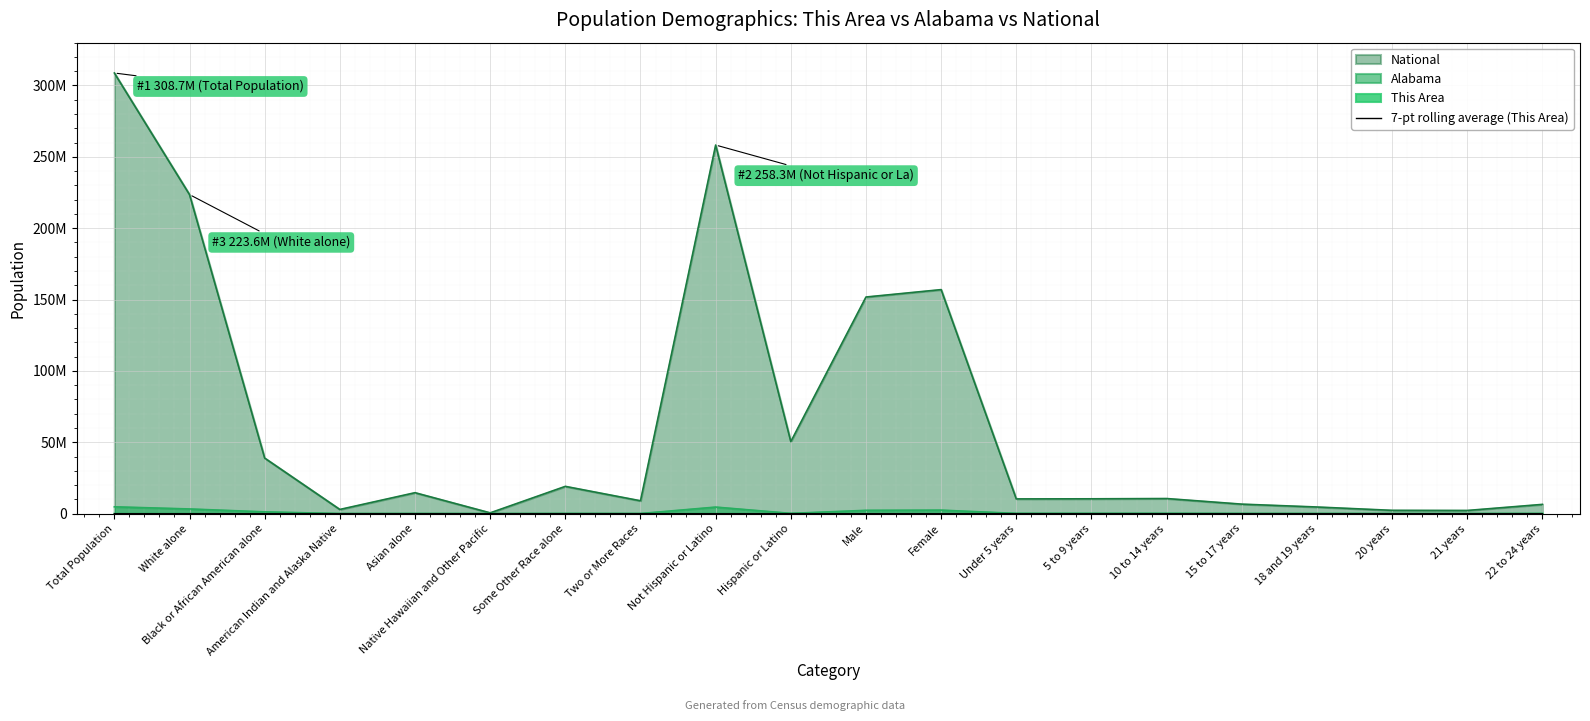

Count the number of categories in the chart.

20